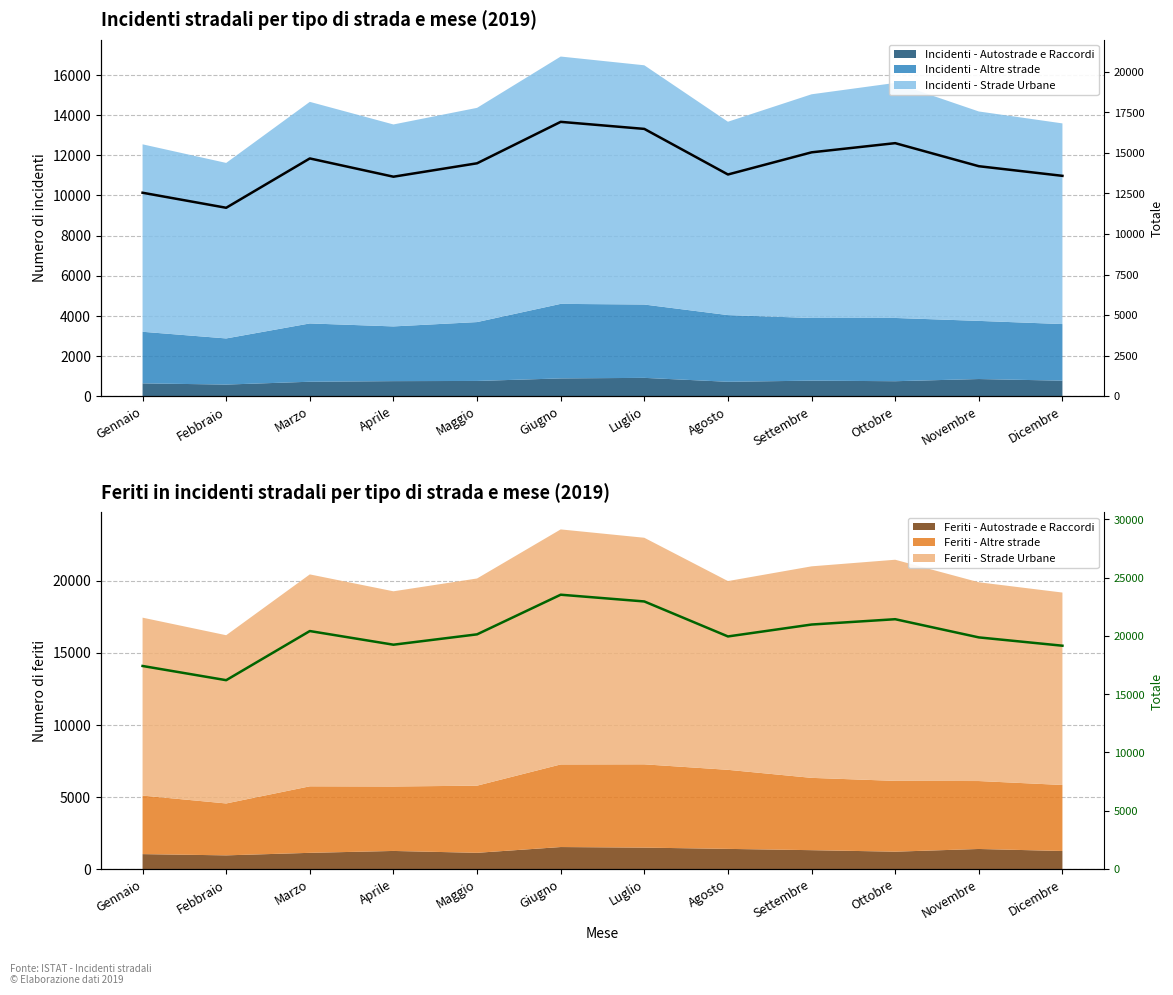

Which series has the largest total across all categories?

Totale feriti